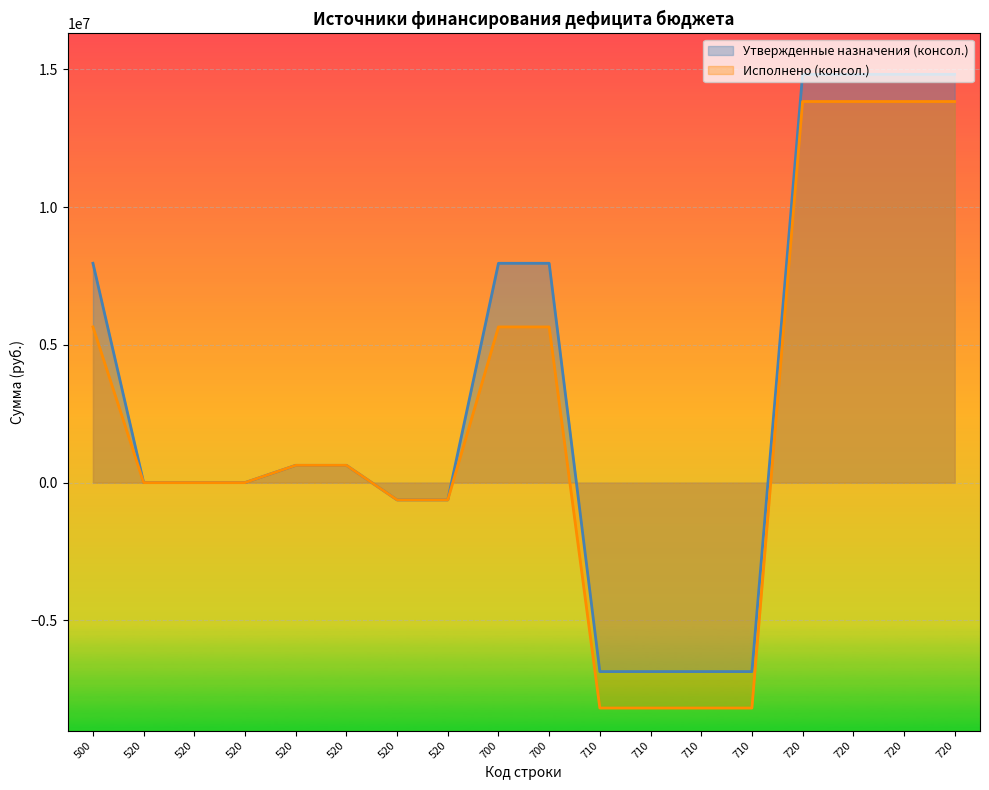

At 520, list the series in order from smallest to largest.

Утвержденные назначения (консол.), Исполнено (консол.)